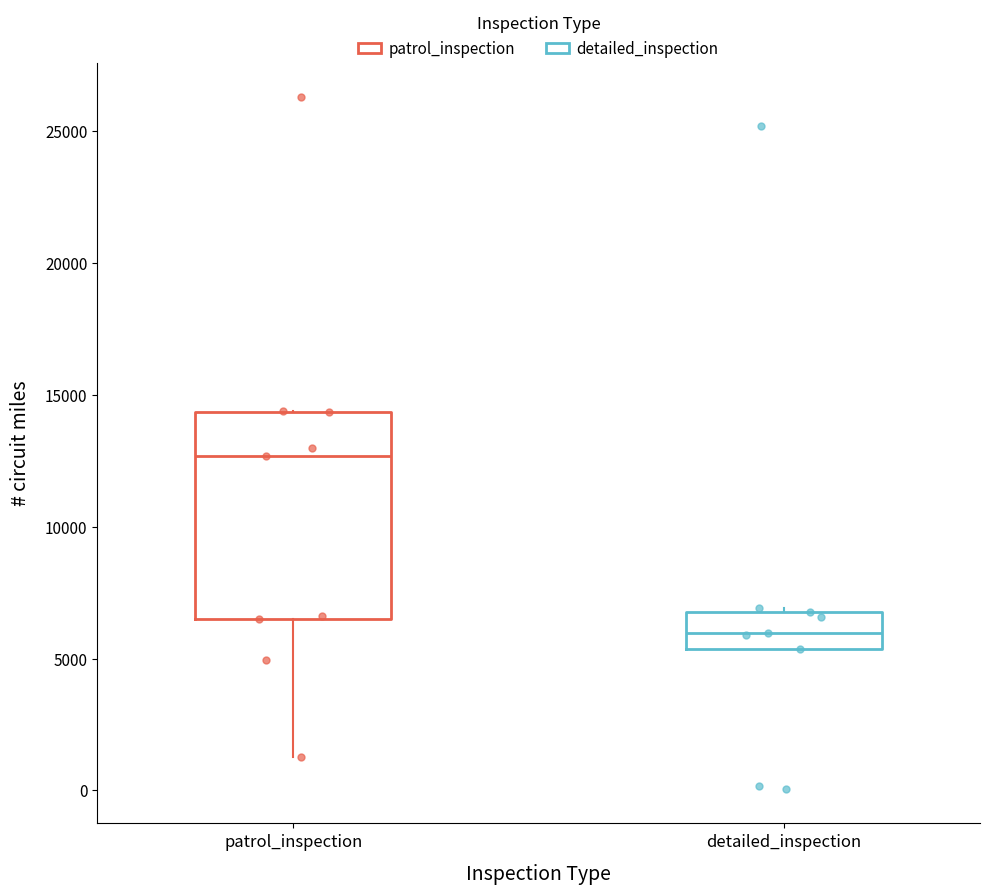

Reading left to right, transcribe this box plot: for each box, give where its median line is, the range the box spans, and where its two whiskers end, as read against the y-axis. The values are not printed on the chart, so give them approximately, as read against the axis.

patrol_inspection: median 12500, box 6500 to 14500, whiskers 1500 to 14500
detailed_inspection: median 6000, box 5500 to 7000, whiskers 5500 to 7000 (just above the box's upper edge)